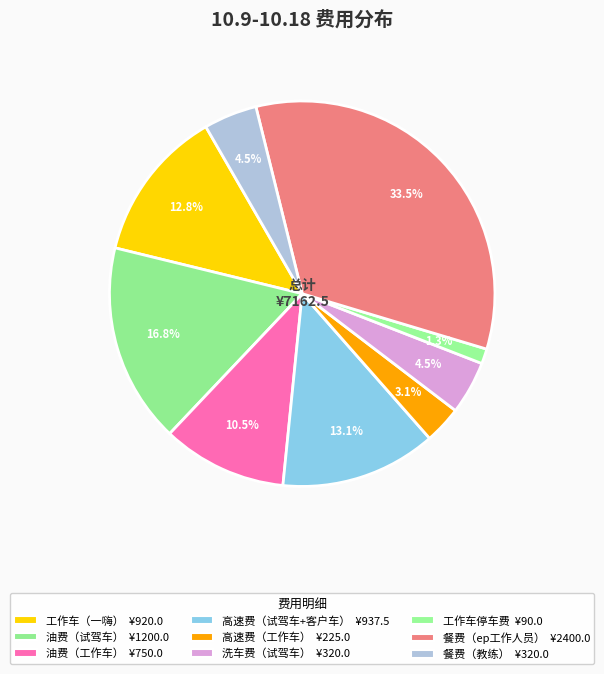

Count the number of slices in the pie.

9